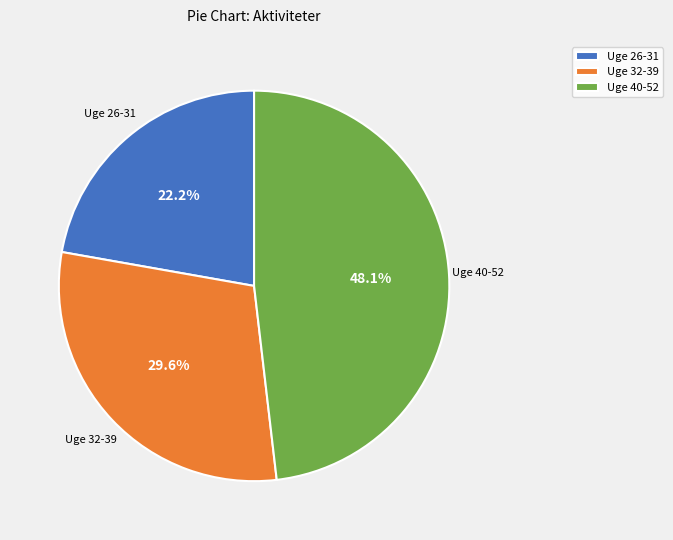

Does Uge 40-52 account for over 50% of the chart?

No